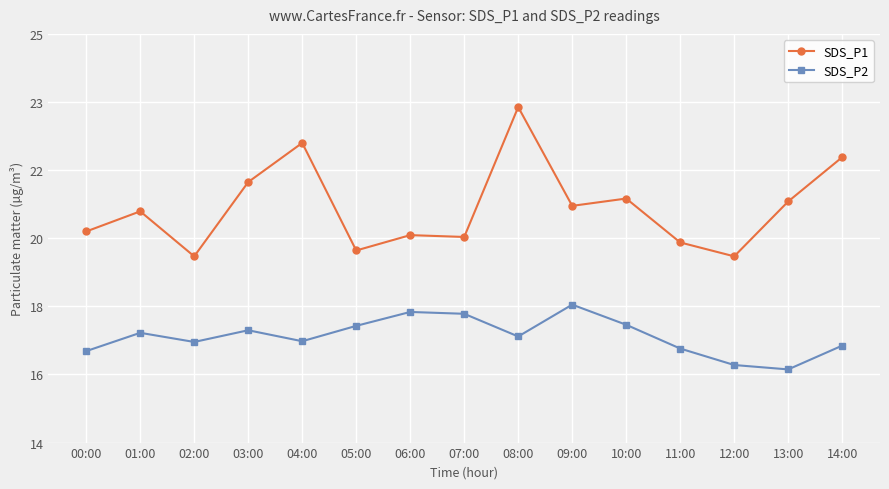

What are all the series names shown in the legend?

SDS_P1, SDS_P2